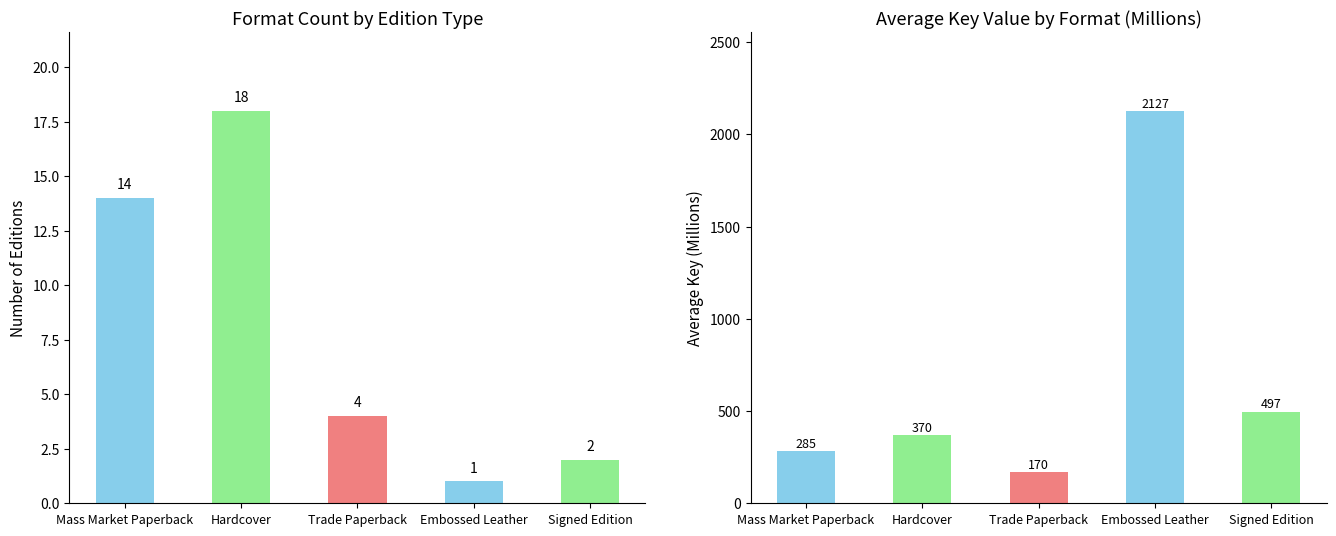

Which series has the largest range (max minus min)?

Avg Key (M)